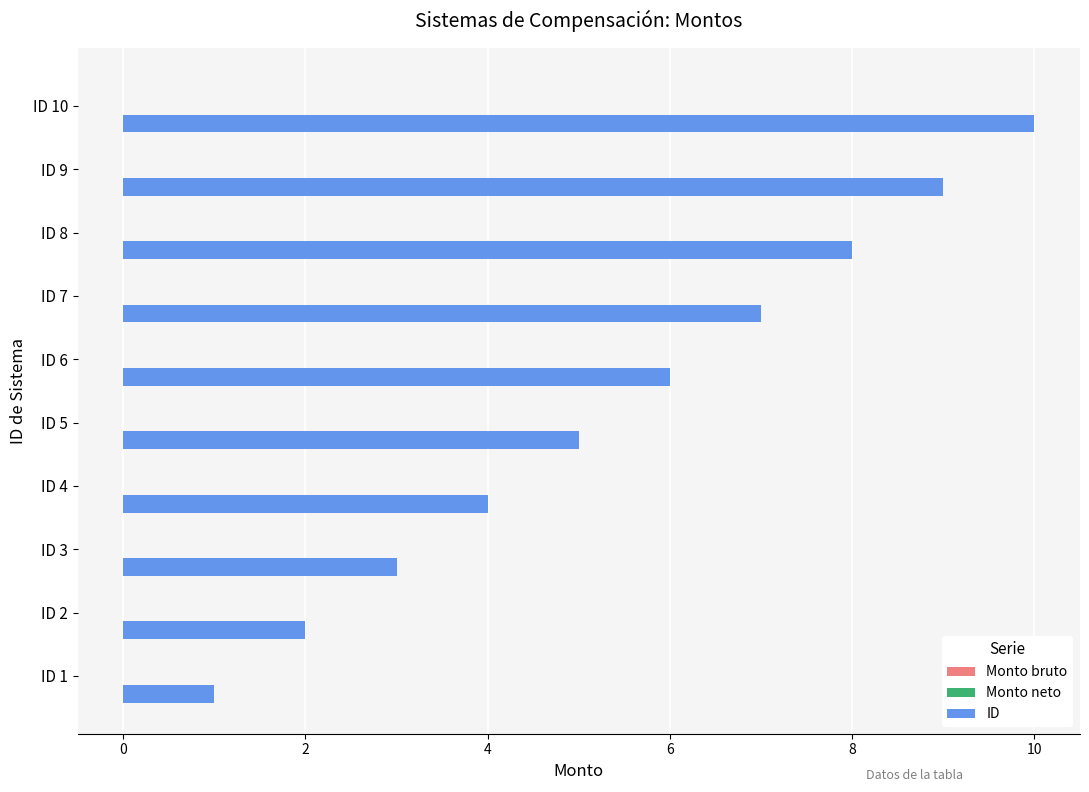

What is the maximum value shown in the chart?

10